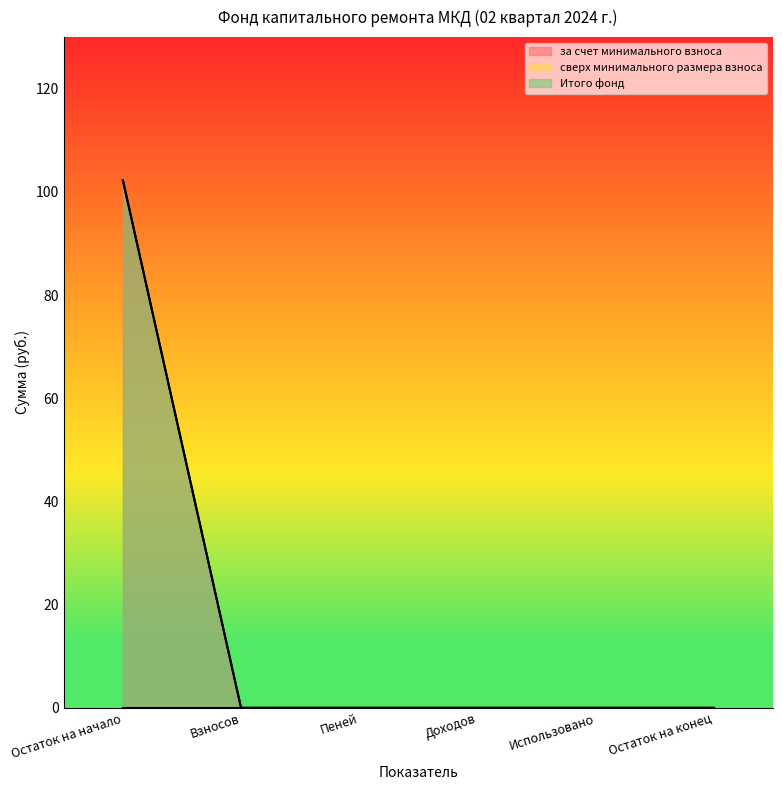

The за счет минимального взноса series shows 0.0 at Использовано. True or false?

True